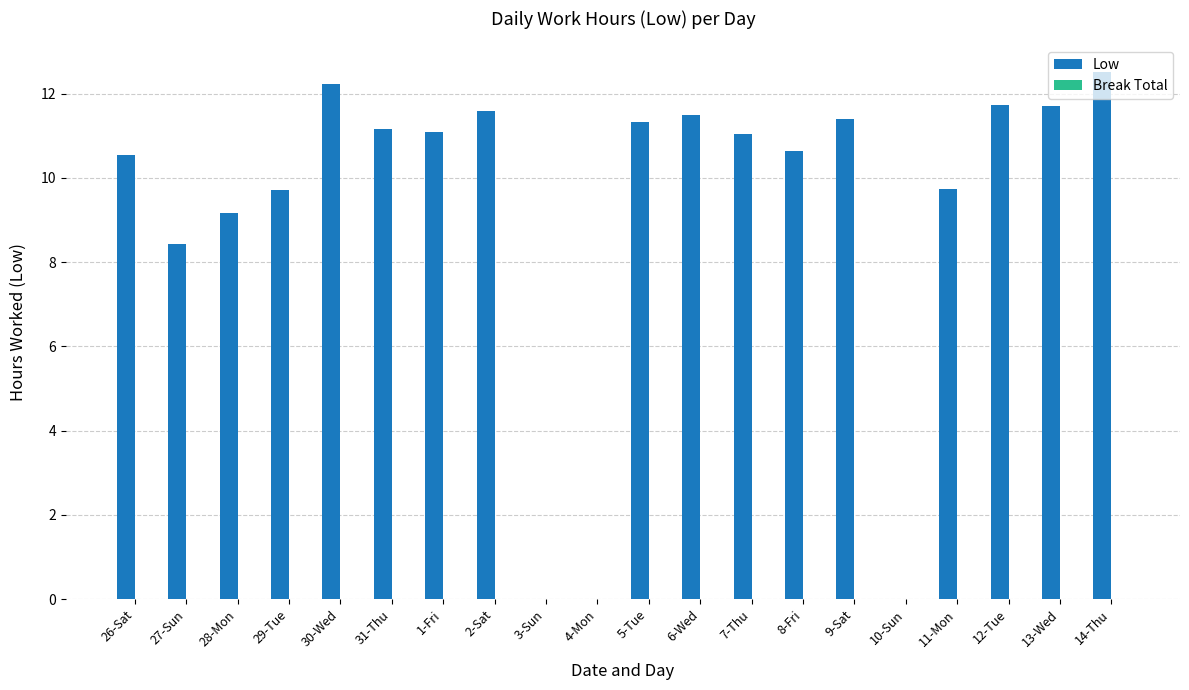

What is the greatest value displayed?

12.5